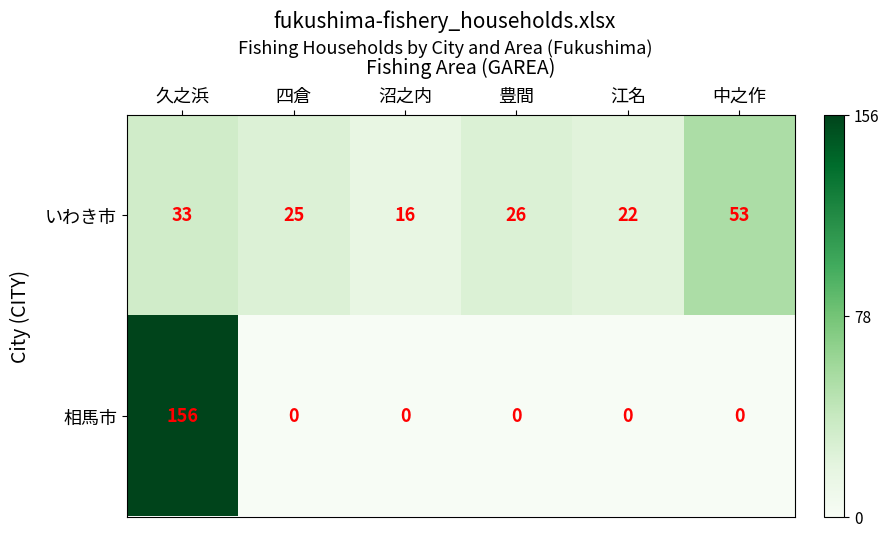

How many distinct data groups are displayed?

2